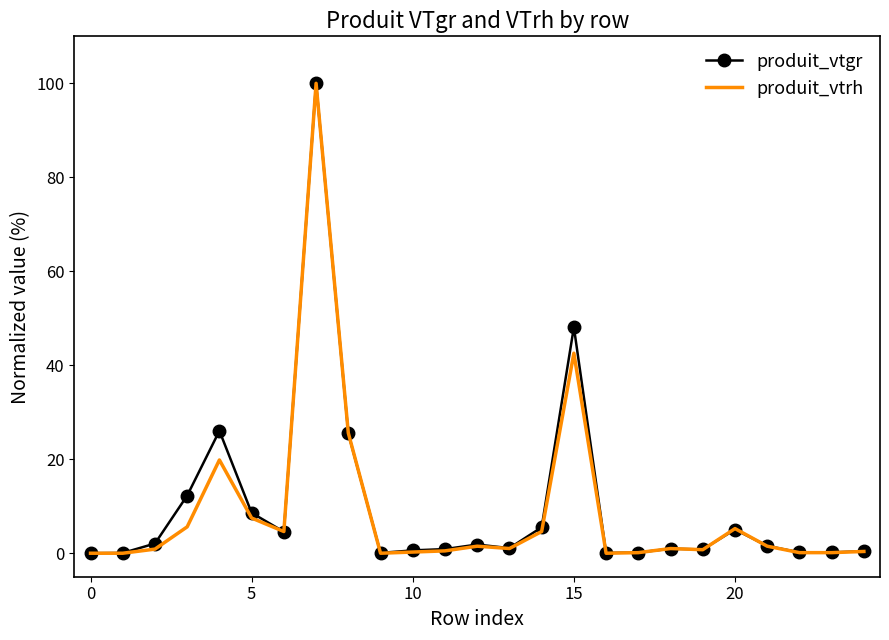

Which series has the largest range (max minus min)?

produit_vtrh